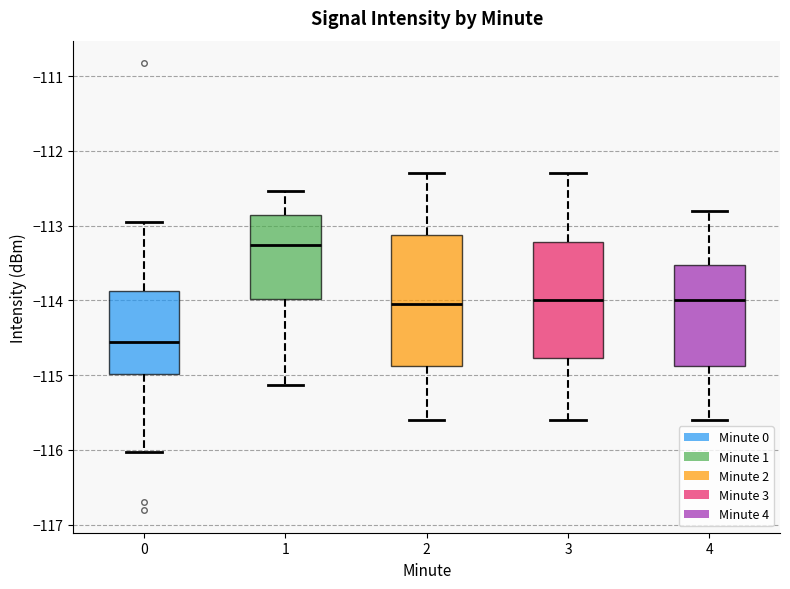

Reading left to right, read every box against the y-axis: the position of its median line, the range the box covers, and the ends of its whiskers. The values are not printed on the chart, so give them approximately, as read against the axis.

0: median -114.6, box -115.0 to -113.9, whiskers -116.0 to -113.0
1: median -113.3, box -114.0 to -112.9, whiskers -115.1 to -112.5
2: median -114.0, box -114.9 to -113.1, whiskers -115.6 to -112.3
3: median -114.0, box -114.8 to -113.2, whiskers -115.6 to -112.3
4: median -114.0, box -114.9 to -113.5, whiskers -115.6 to -112.8